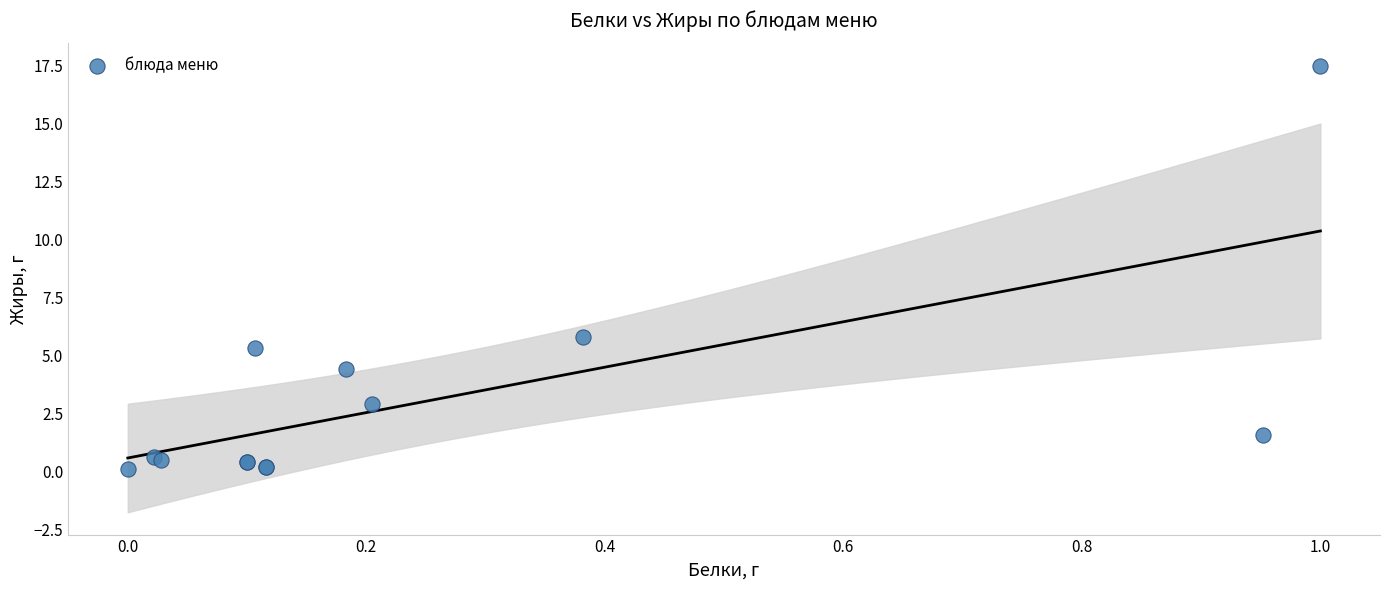

What Y value in the scatter plot is closest to 8?

5.8